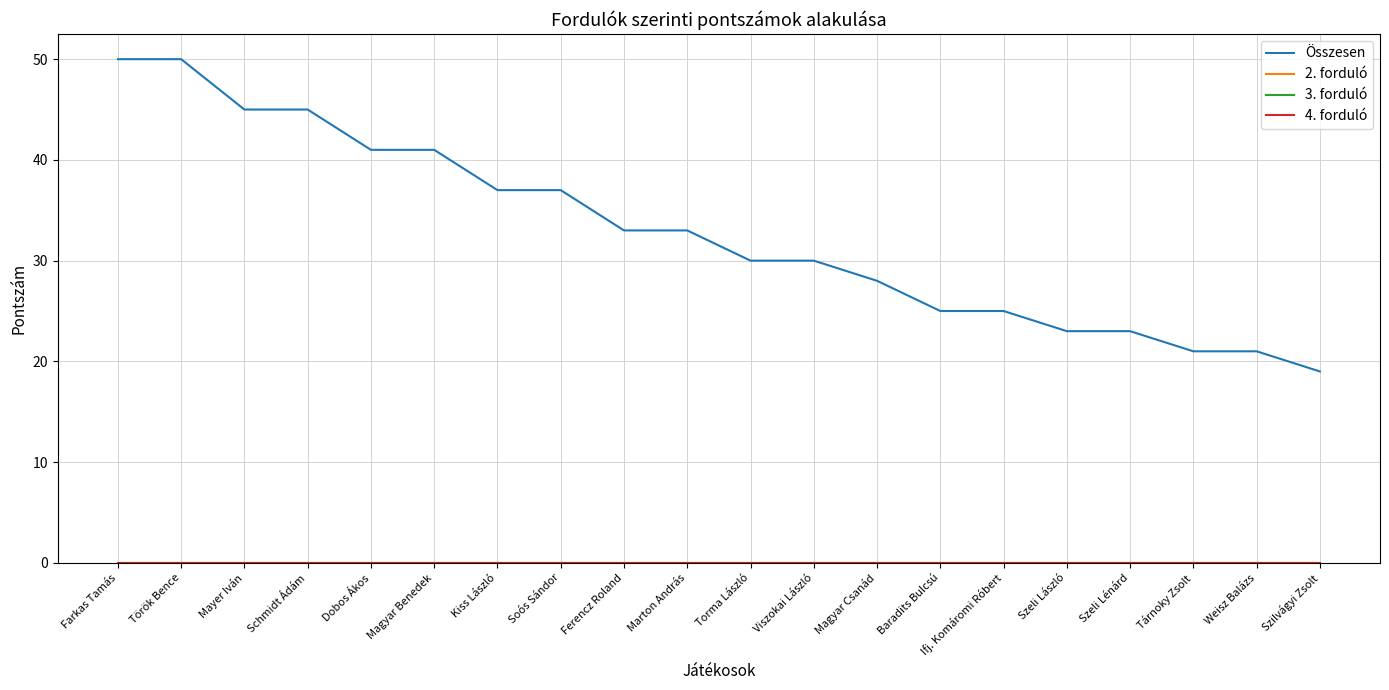

How many lines are shown in the chart?

4